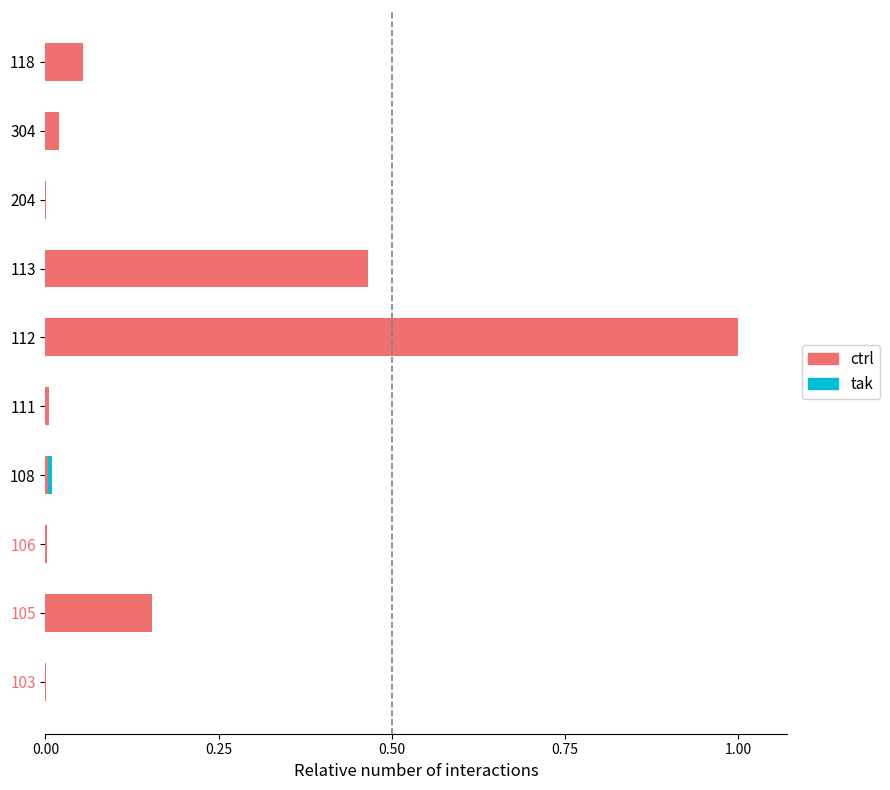

At which category is the sum across all series the highest?

112